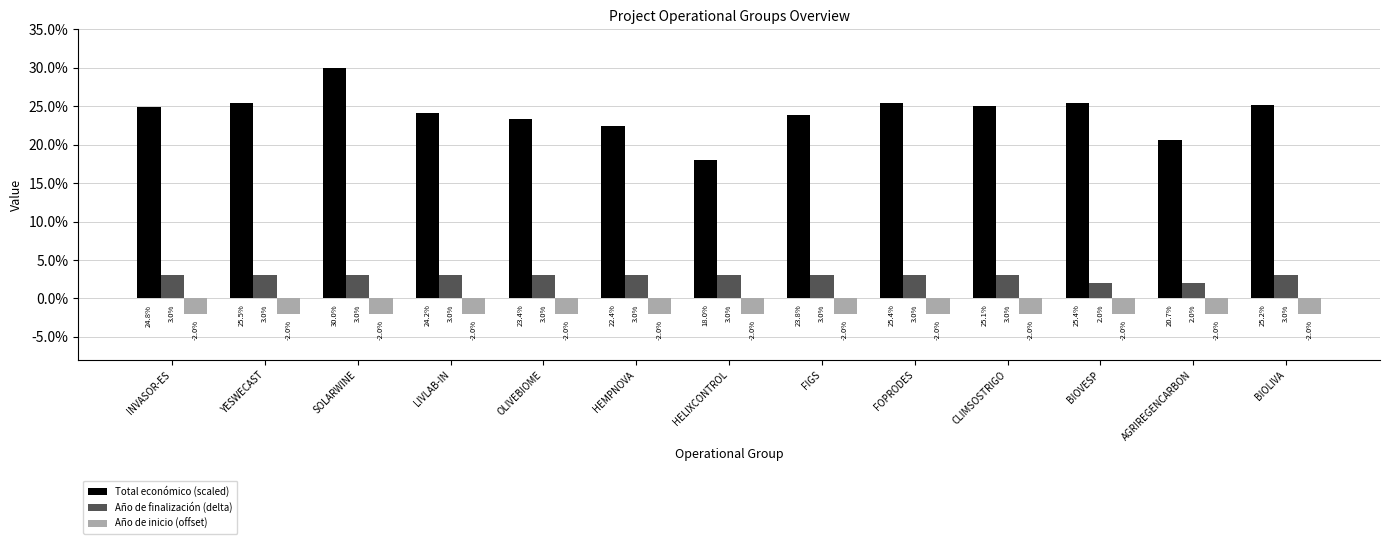

Reading left to right, list all the values displayed in this chart.

Total económico (scaled): INVASOR-ES=24.8	YESWECAST=25.5	SOLARWINE=30.0	LIVLAB-IN=24.2	OLIVEBIOME=23.4	HEMPNOVA=22.4	HELIXCONTROL=18.0	FIGS=23.8	FOPRODES=25.4	CLIMSOSTRIGO=25.1	BIOVESP=25.4	AGRIREGENCARBON=20.7	BIOLIVA=25.2
Año de finalización (delta): INVASOR-ES=3.0	YESWECAST=3.0	SOLARWINE=3.0	LIVLAB-IN=3.0	OLIVEBIOME=3.0	HEMPNOVA=3.0	HELIXCONTROL=3.0	FIGS=3.0	FOPRODES=3.0	CLIMSOSTRIGO=3.0	BIOVESP=2.0	AGRIREGENCARBON=2.0	BIOLIVA=3.0
Año de inicio (offset): INVASOR-ES=-2.0	YESWECAST=-2.0	SOLARWINE=-2.0	LIVLAB-IN=-2.0	OLIVEBIOME=-2.0	HEMPNOVA=-2.0	HELIXCONTROL=-2.0	FIGS=-2.0	FOPRODES=-2.0	CLIMSOSTRIGO=-2.0	BIOVESP=-2.0	AGRIREGENCARBON=-2.0	BIOLIVA=-2.0